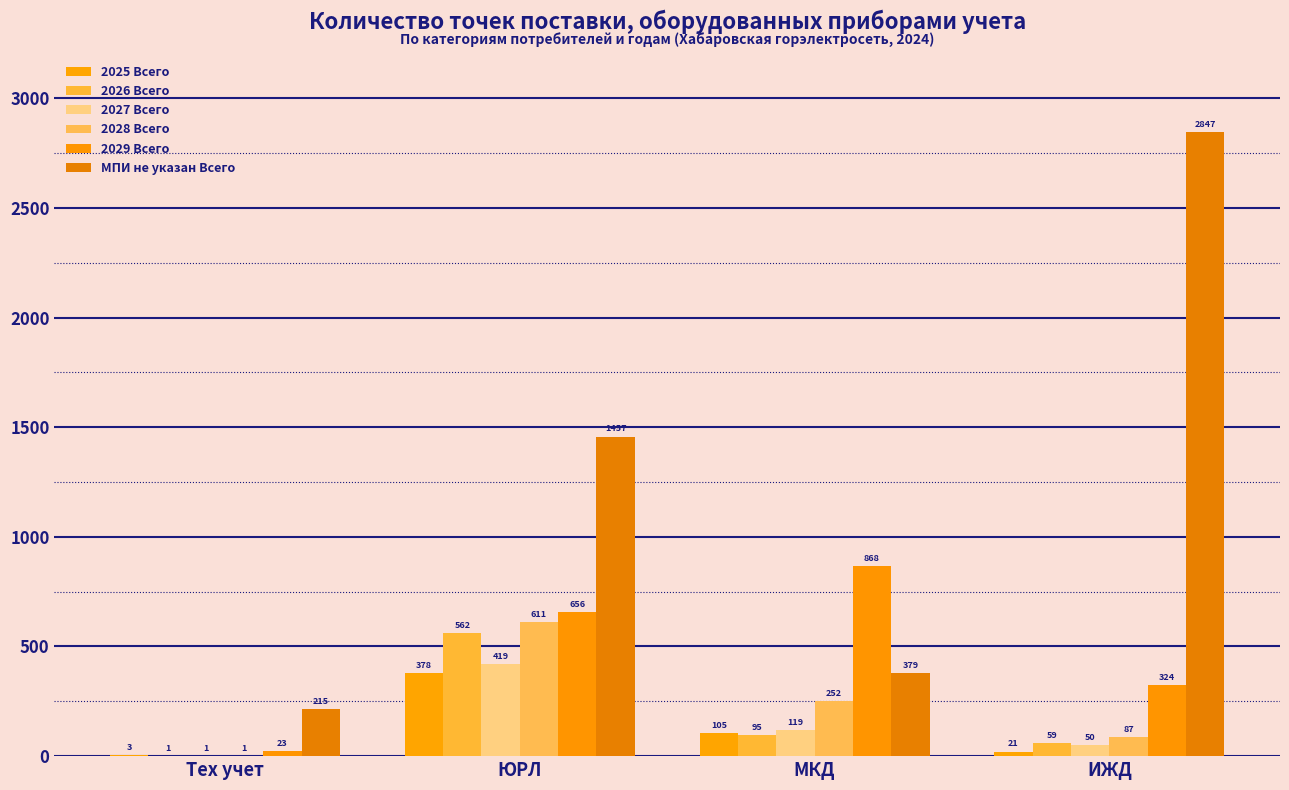

How many groups of bars are there?

4